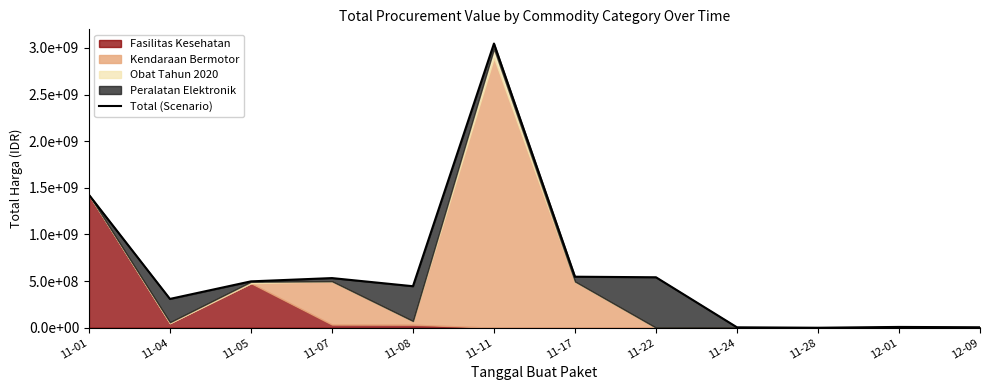

Reading right to left, transcribe all the data shown in this chart.

5129000	8742500	182000	4672200	541336000	547373000	3047625245	445363200	532627700	497463960	309260040	1425867900